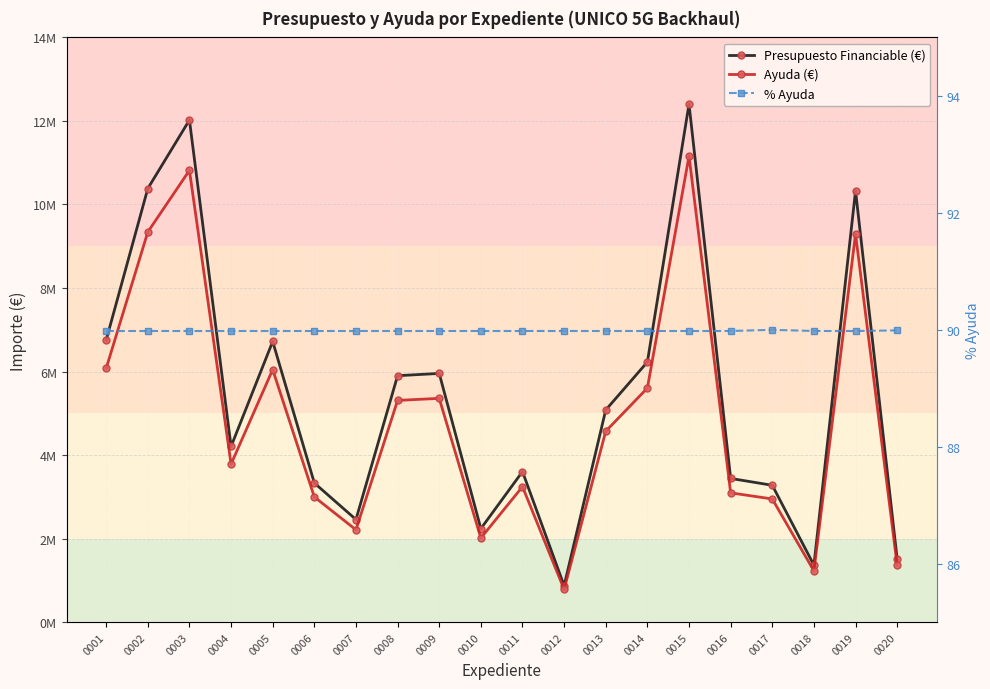

True or false: Presupuesto Financiable (€) and % Ayuda intersect in this chart.

False